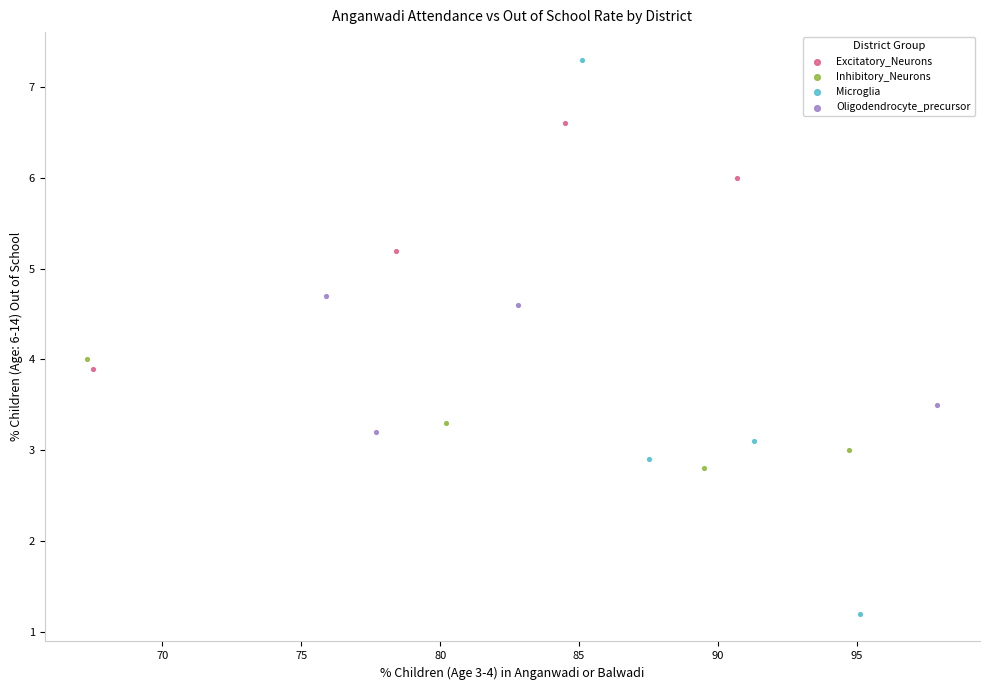

Which series contains the highest Y value?

Microglia